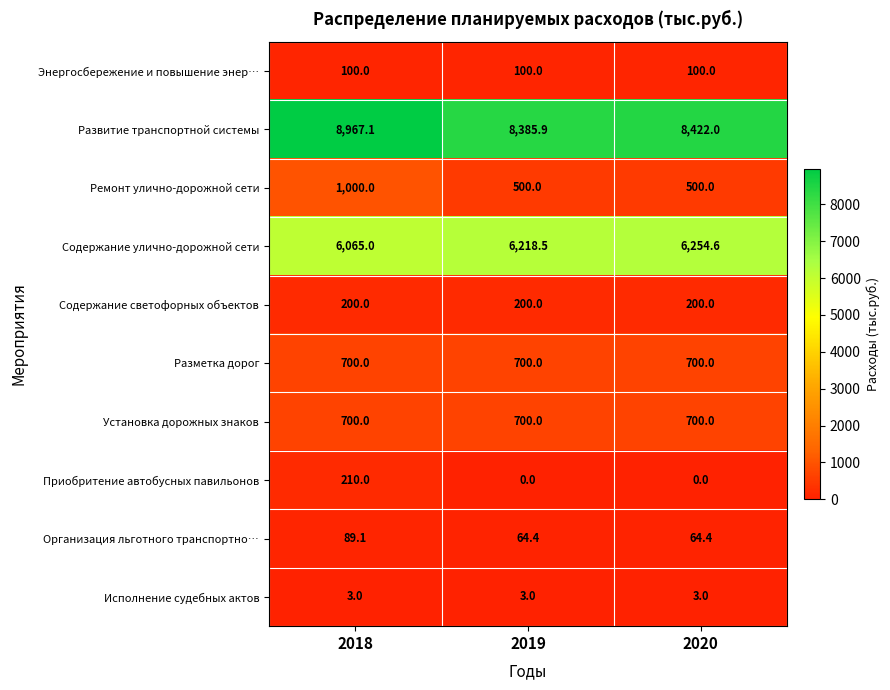

Reading left to right, list all the values displayed in this chart.

Энергосбережение и повышение энер…: 100.0	100.0	100.0
Развитие транспортной системы: 8967.1	8385.9	8422.0
Ремонт улично-дорожной сети: 1000.0	500.0	500.0
Содержание улично-дорожной сети: 6065.0	6218.5	6254.6
Содержание светофорных объектов: 200.0	200.0	200.0
Разметка дорог: 700.0	700.0	700.0
Установка дорожных знаков: 700.0	700.0	700.0
Приобритение автобусных павильонов: 210.0	0.0	0.0
Организация льготного транспортно…: 89.1	64.4	64.4
Исполнение судебных актов: 3.0	3.0	3.0